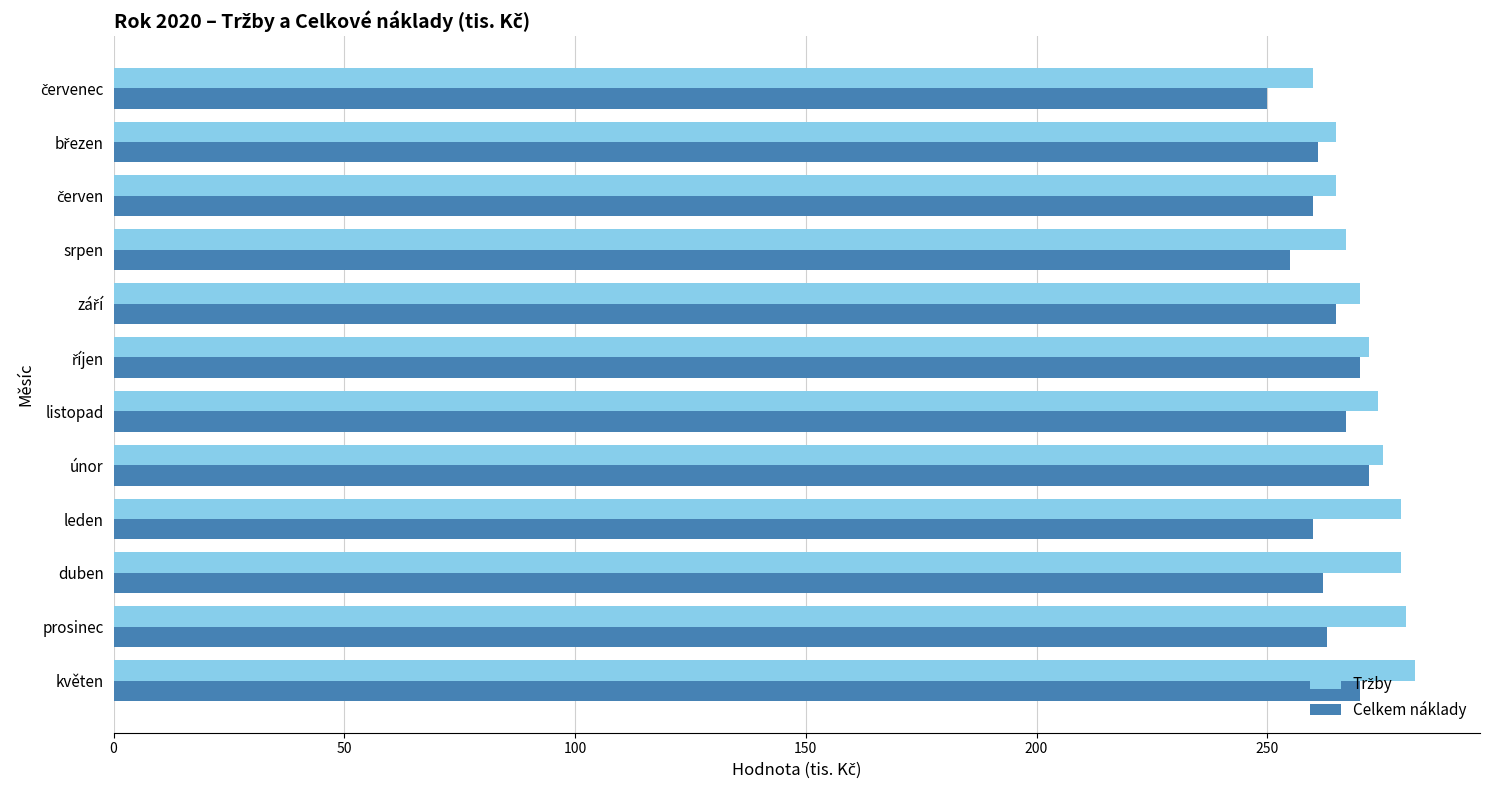

What is the highest value of the Celkem náklady series?

272